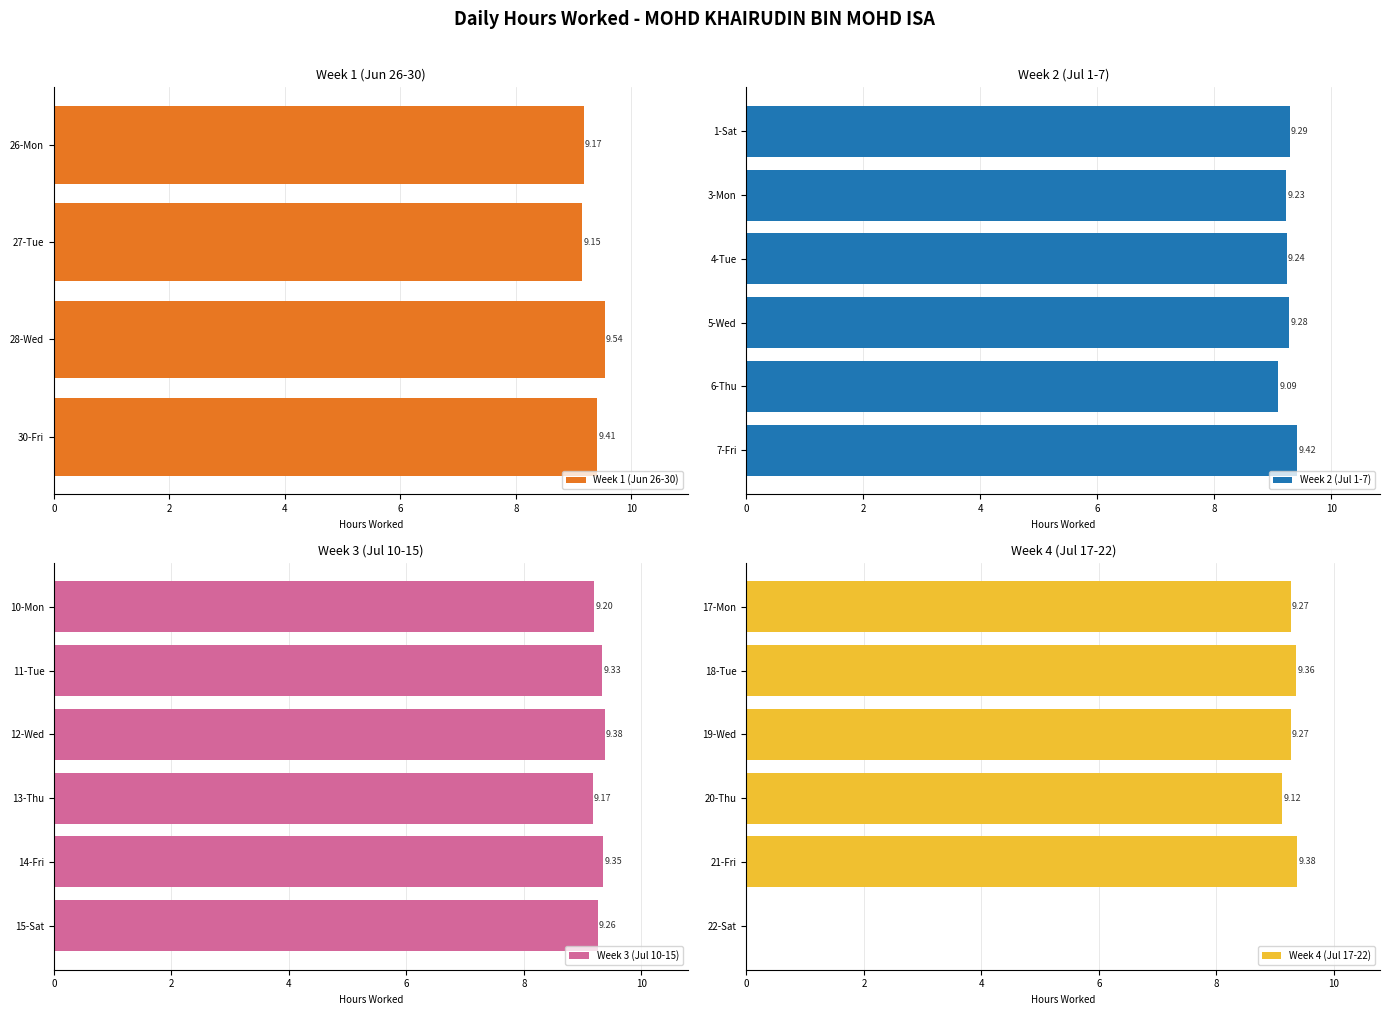

Reading left to right, list all the values displayed in this chart.

26-Mon=9.2	27-Tue=9.2	28-Wed=9.5	30-Fri=9.4	1-Sat=9.3	3-Mon=9.2	4-Tue=9.2	5-Wed=9.3	6-Thu=9.1	7-Fri=9.4	10-Mon=9.2	11-Tue=9.3	12-Wed=9.4	13-Thu=9.2	14-Fri=9.3	15-Sat=9.3	17-Mon=9.3	18-Tue=9.4	19-Wed=9.3	20-Thu=9.1	21-Fri=9.4	22-Sat=0.0